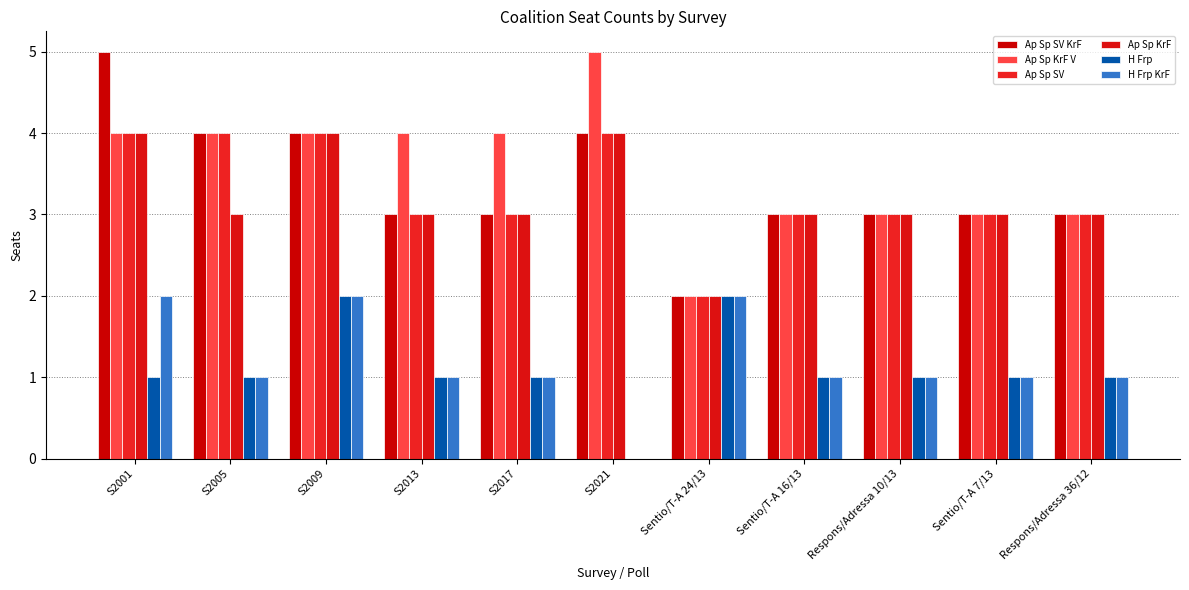

What is the difference between the maximum and minimum values in the Ap Sp SV series?

2